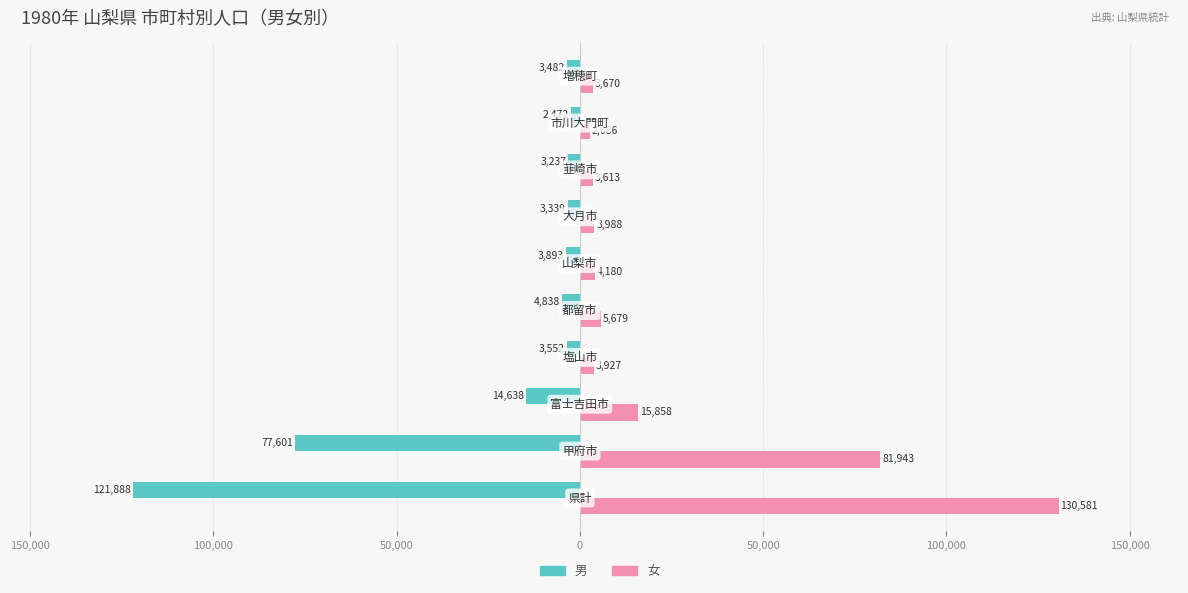

What is the sum of all 女 values?

256125